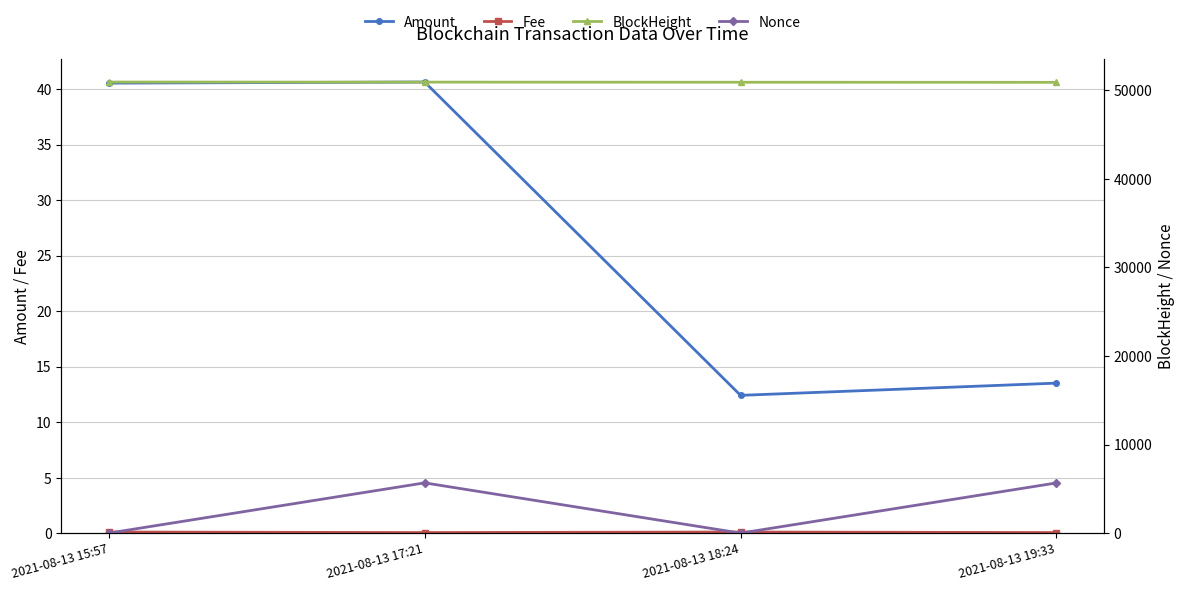

True or false: Amount and Fee cross at least once.

False